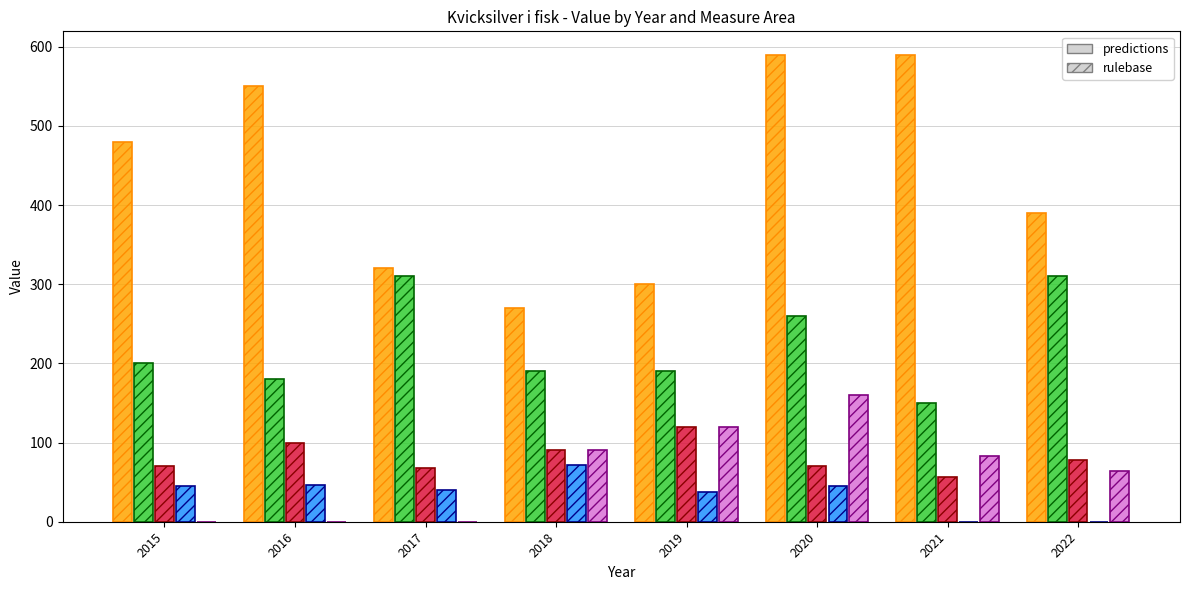

Between 2015 and 2017, which is larger?

2015